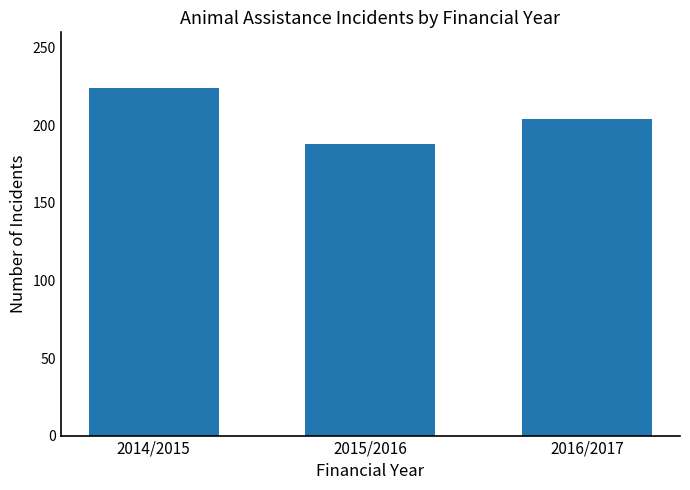

The value at 2016/2017 is 136. True or false?

False